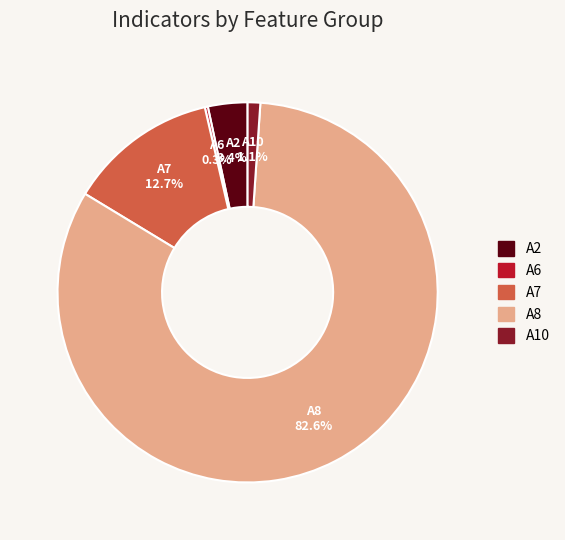

Which has a higher value, A10 or A2?

A2